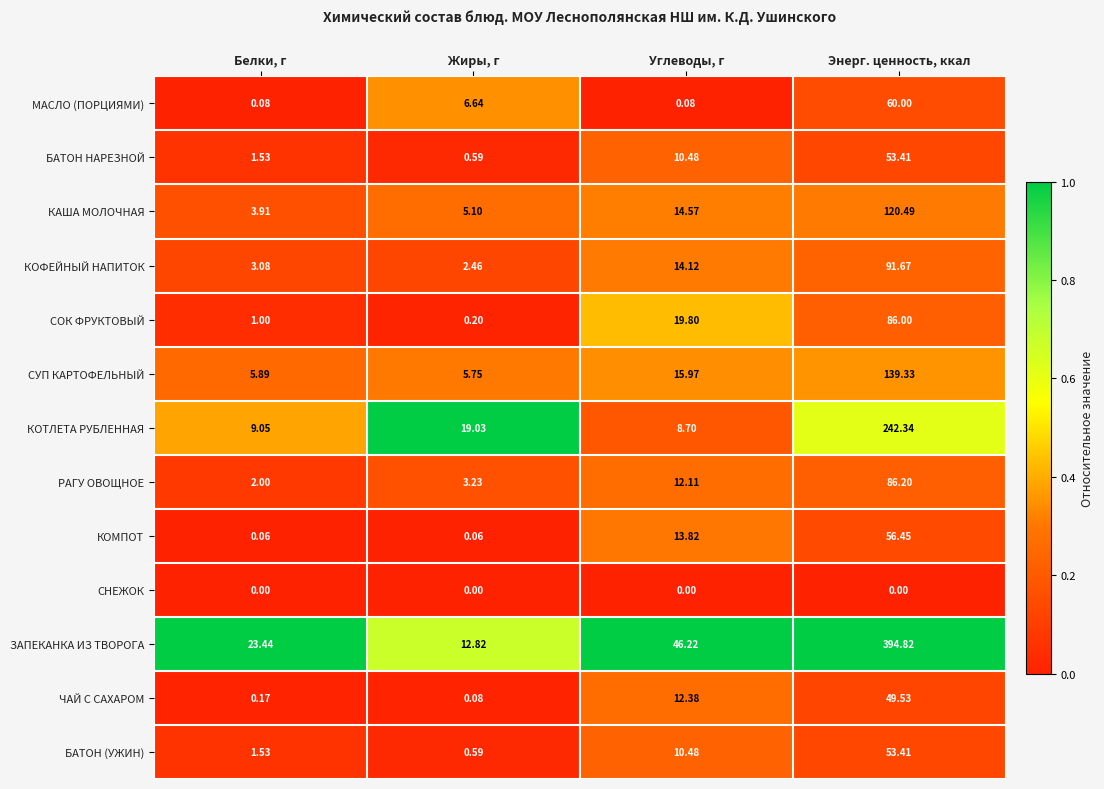

Which series has the largest range (max minus min)?

ЗАПЕКАНКА ИЗ ТВОРОГА